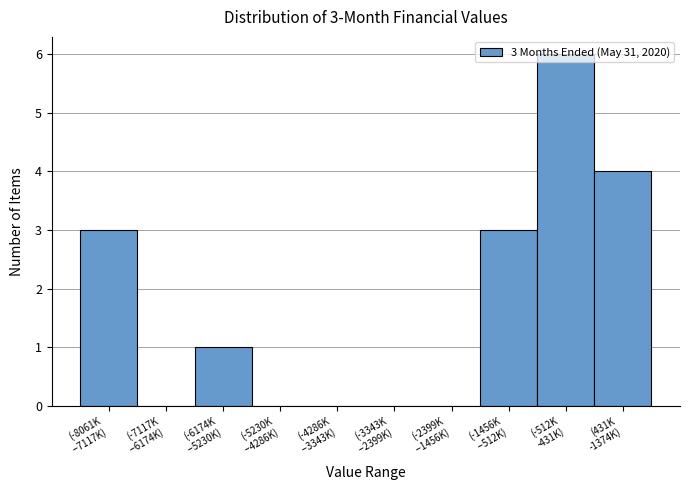

What is the maximum value shown in the chart?

6